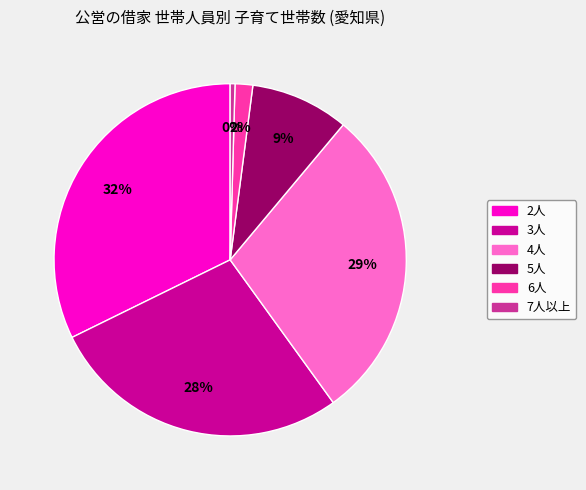

Which slice is the largest?

2人